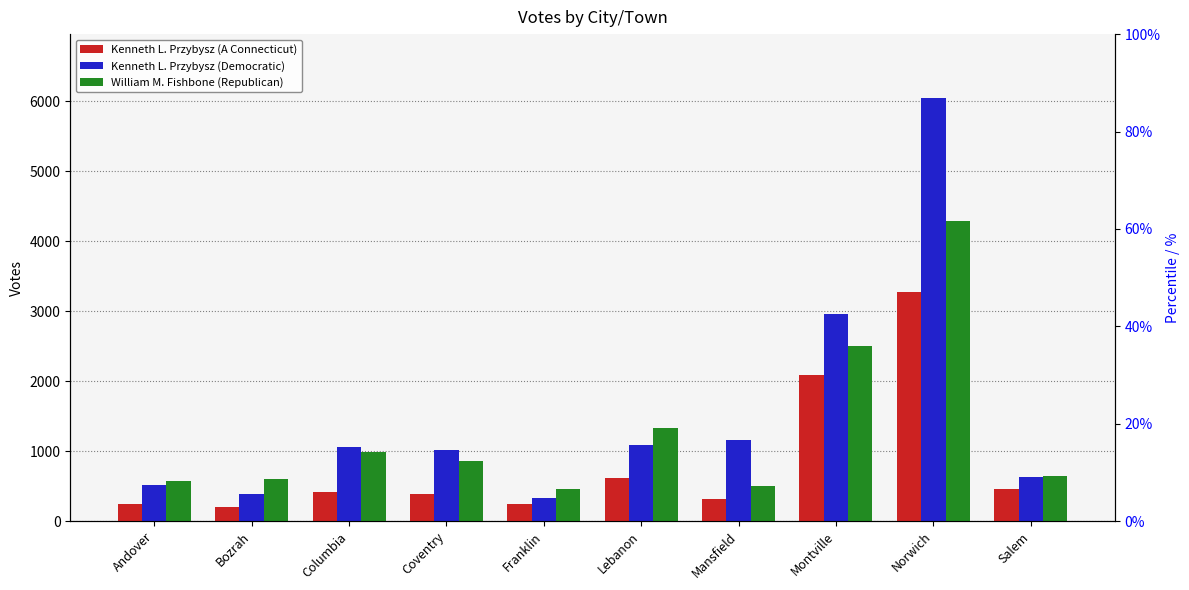

Which series has the largest total across all categories?

Kenneth L. Przybysz (Democratic)